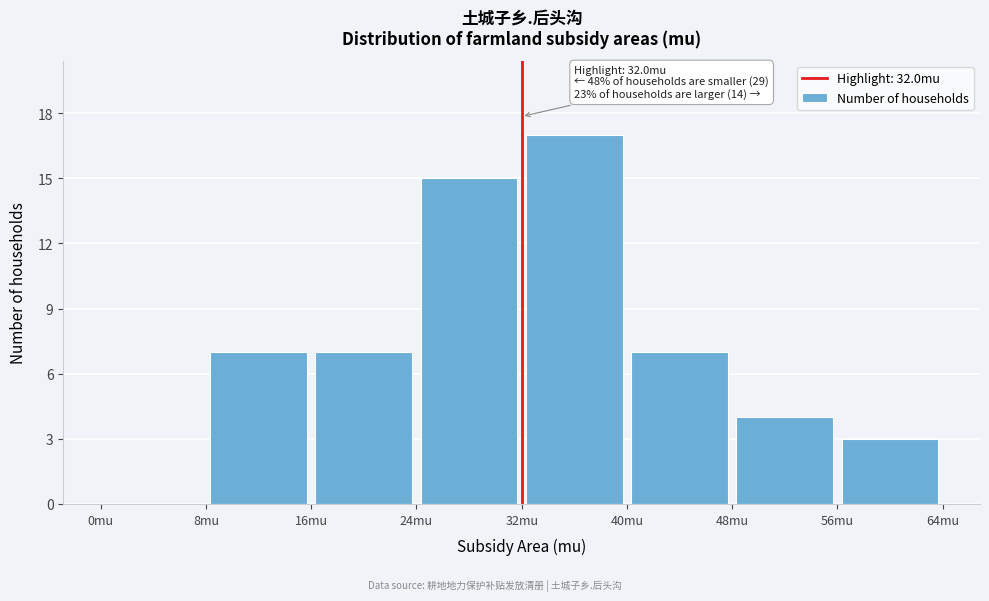

Which range on the x-axis has the tallest bar?

32 to 40